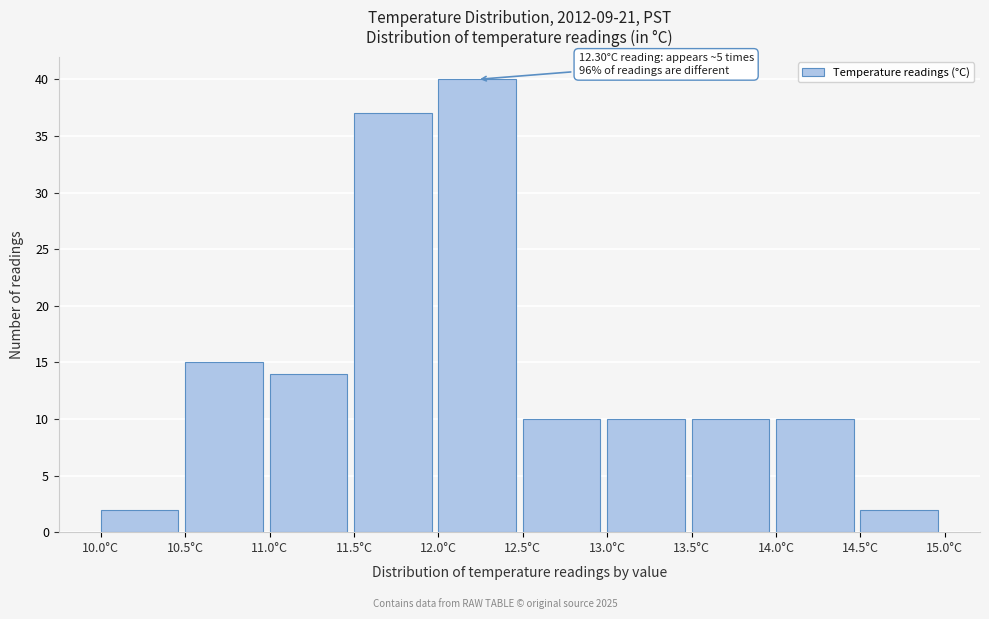

Over which range of the x-axis is the bar tallest?

12.0 to 12.5